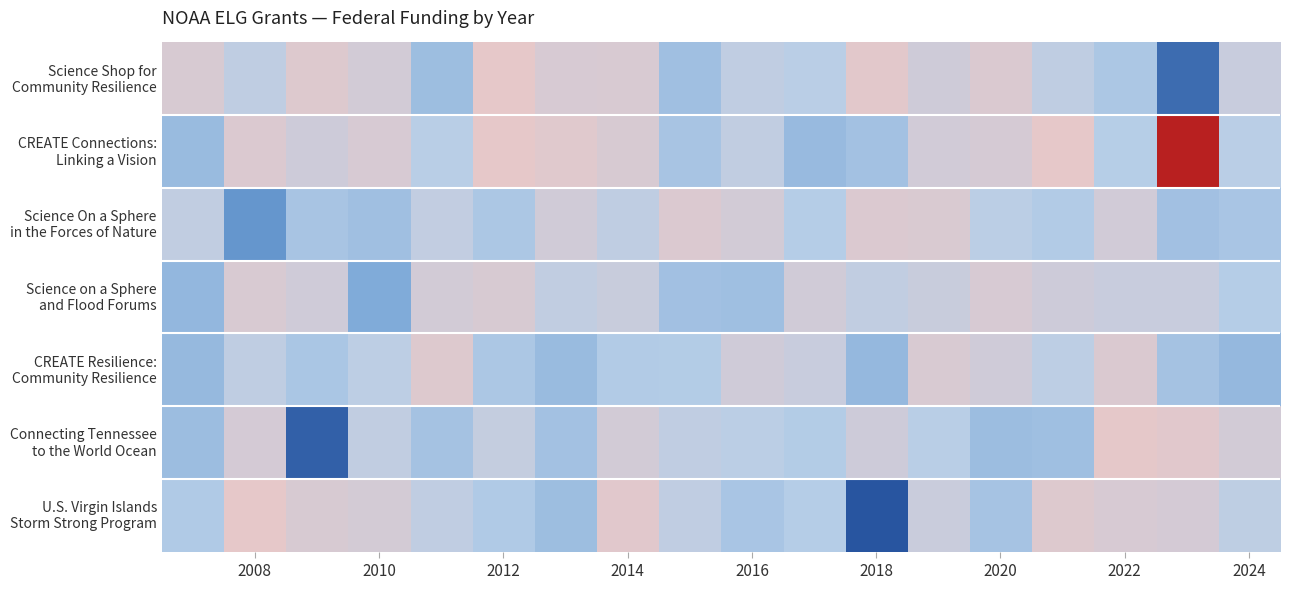

At which category is the sum across all series the highest?

2022